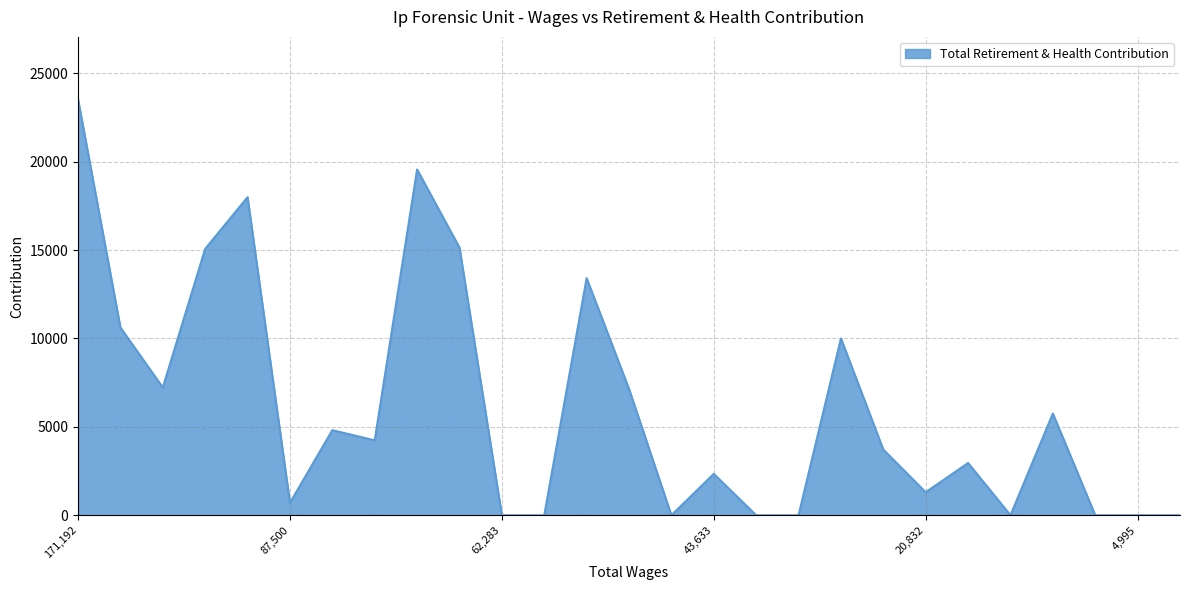

What is the greatest value displayed?

23524